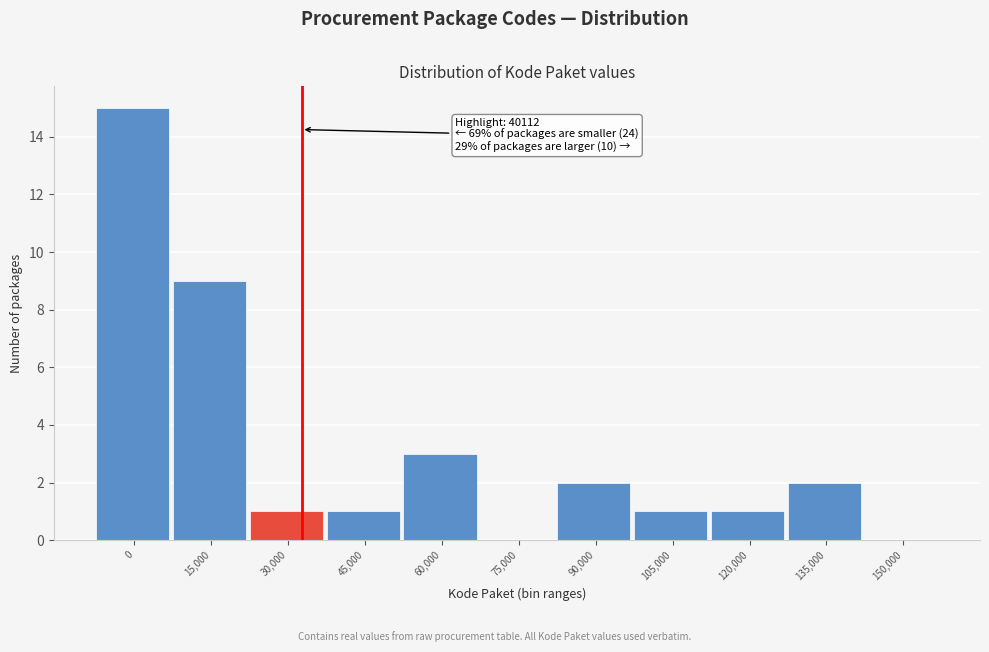

Reading right to left, list all the values displayed in this chart.

150,000=0	135,000=2	120,000=1	105,000=1	90,000=2	75,000=0	60,000=3	45,000=1	30,000=1	15,000=9	0=15